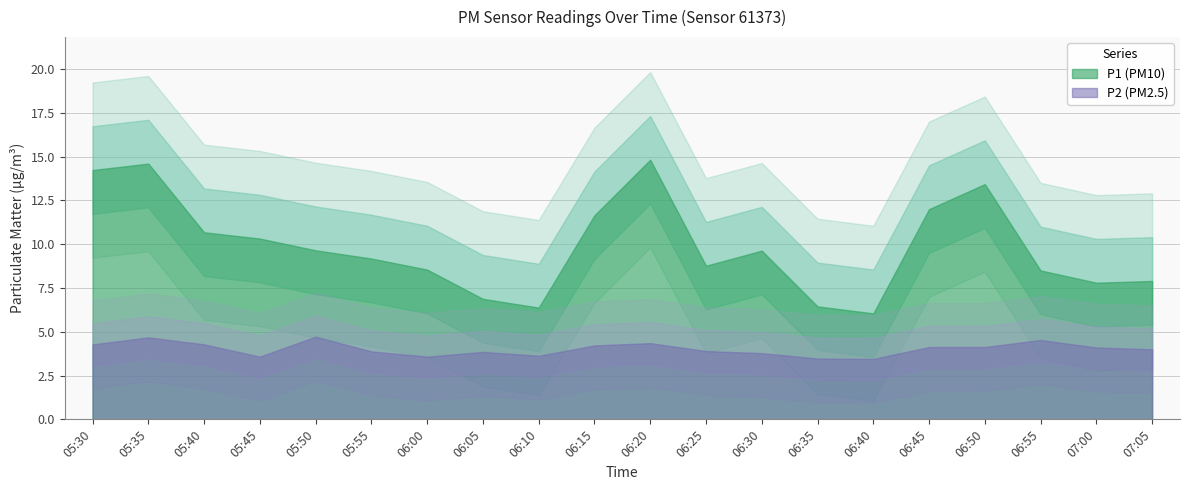

In P1, how many points are lower than both neighbors (excluding endpoints)?

4